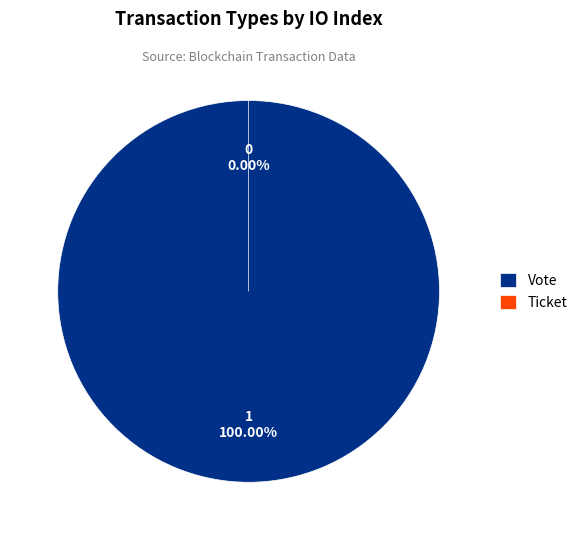

To the nearest percent, what is the combined percentage of Vote and Ticket?

100%